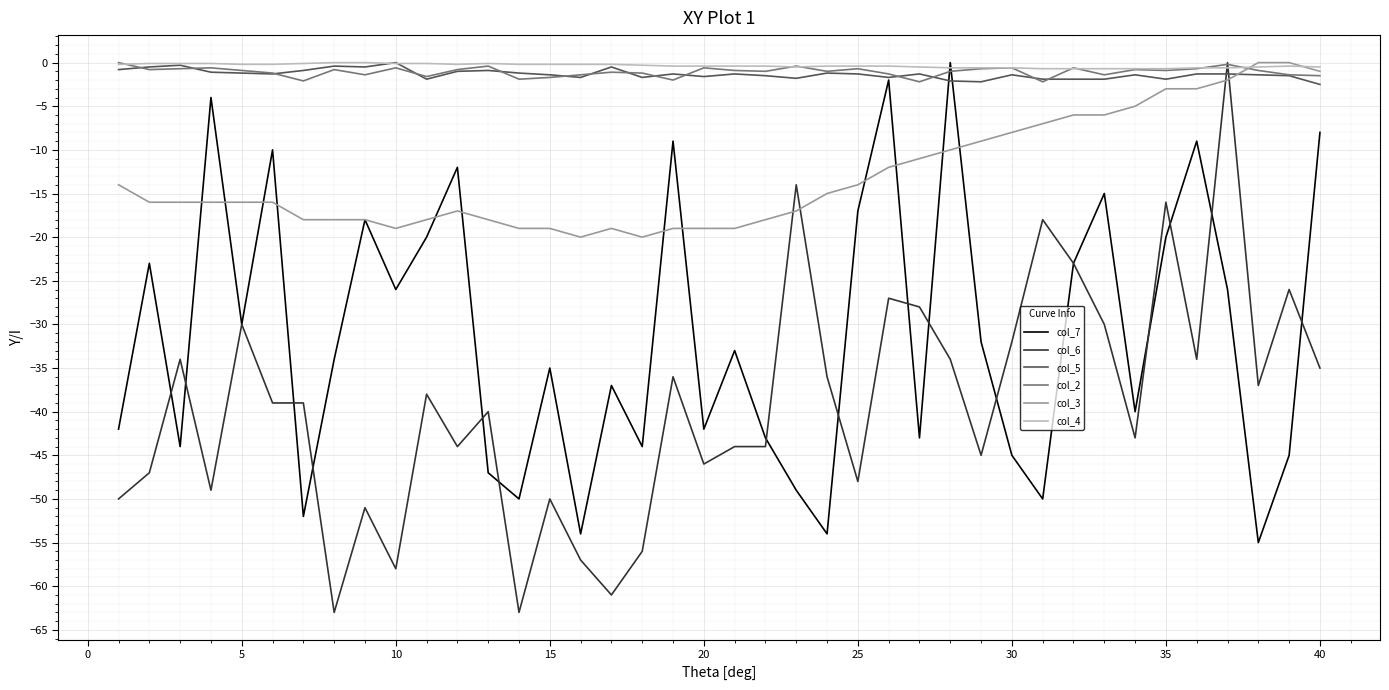

What is the smallest value displayed?

-63.0